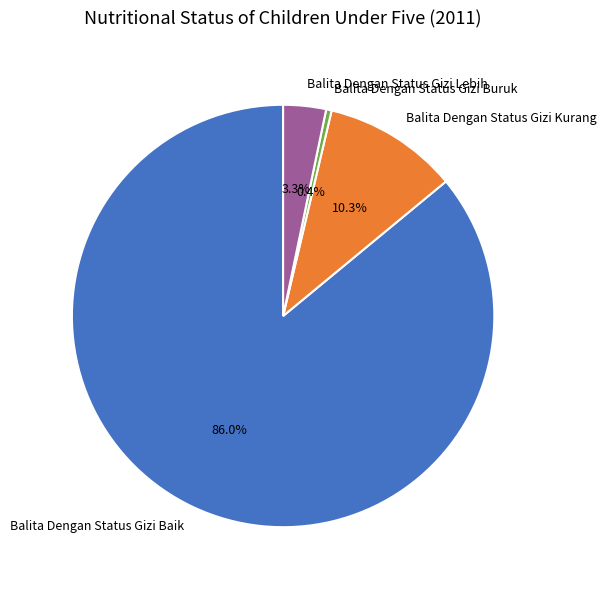

Between Balita Dengan Status Gizi Kurang and Balita Dengan Status Gizi Lebih, which is larger?

Balita Dengan Status Gizi Kurang